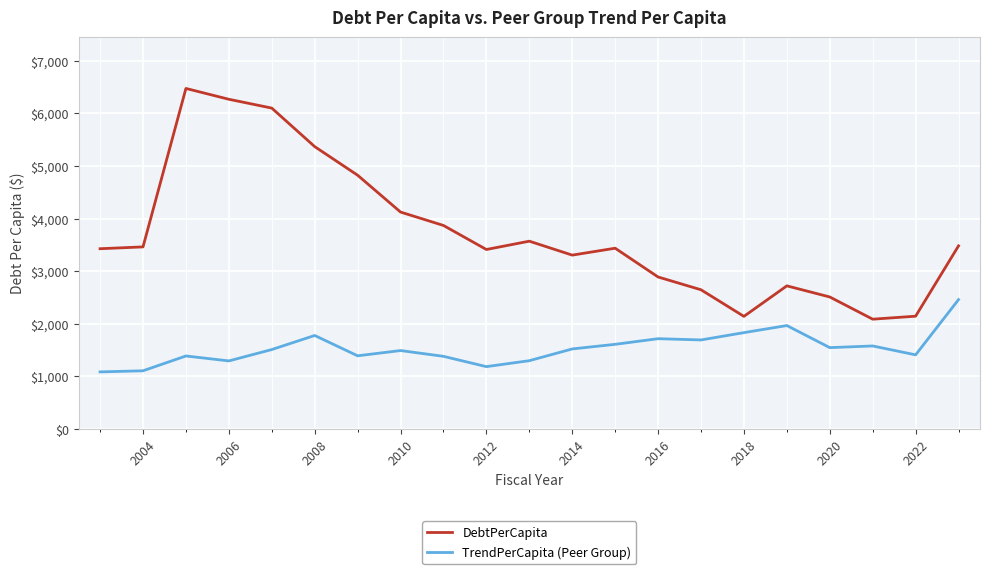

In DebtPerCapita, how many points are lower than both neighbors (excluding endpoints)?

4